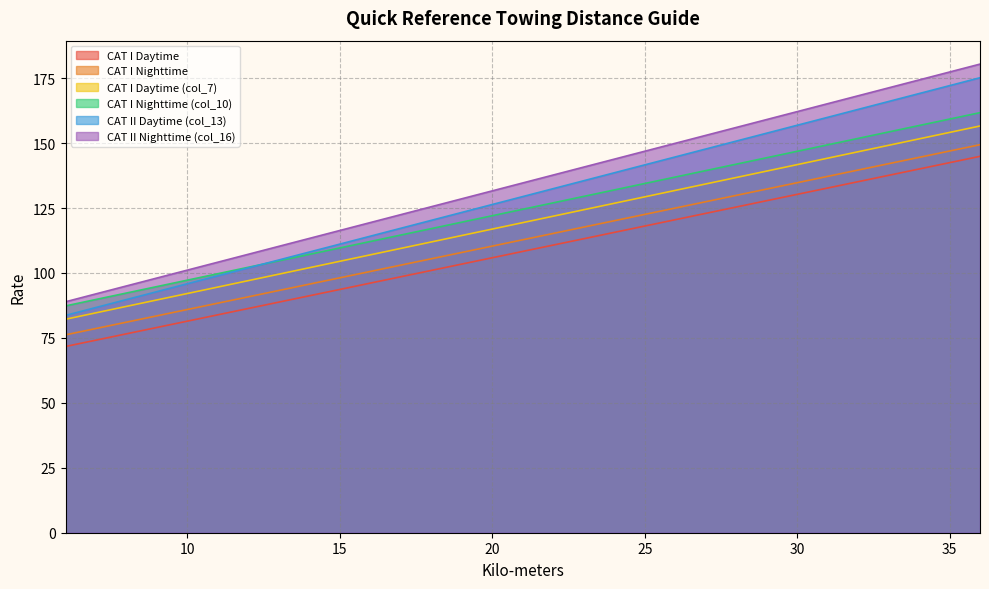

Rank the categories by CAT I Nighttime (col_10) value from lowest to highest.

6, 7, 8, 9, 10, 11, 12, 13, 14, 15, 16, 17, 18, 19, 20, 21, 22, 23, 24, 25, 26, 27, 28, 29, 30, 31, 32, 33, 34, 35, 36